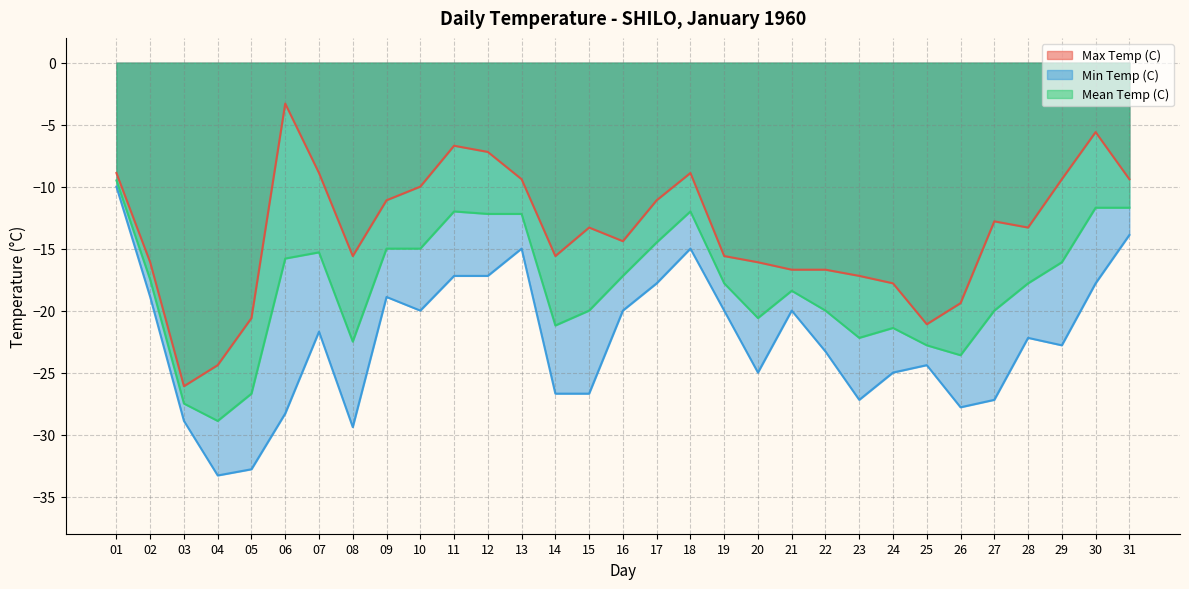

Is it true that Mean Temp (C) equals -28.3 at 28?

False